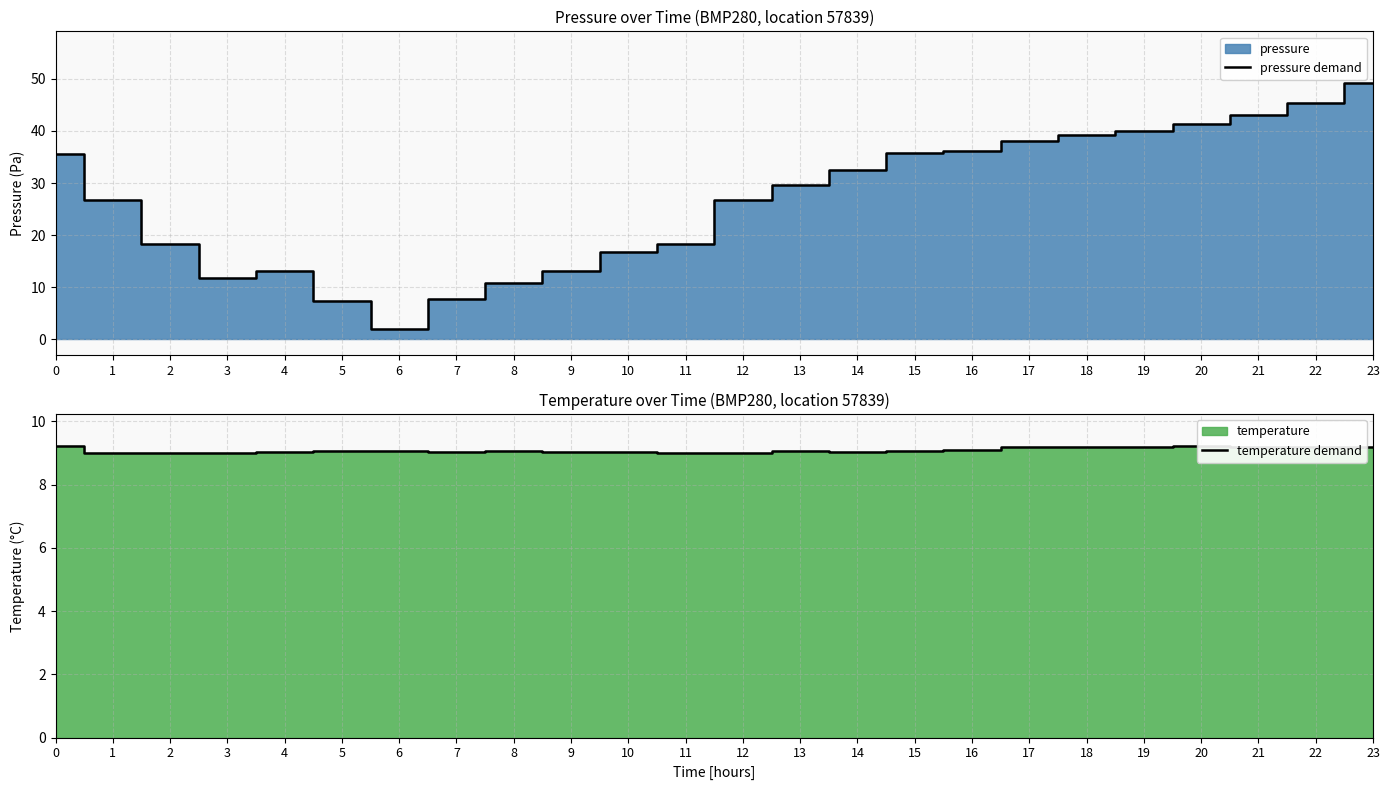

In pressure demand, how many points are higher than both neighbors (excluding endpoints)?

1